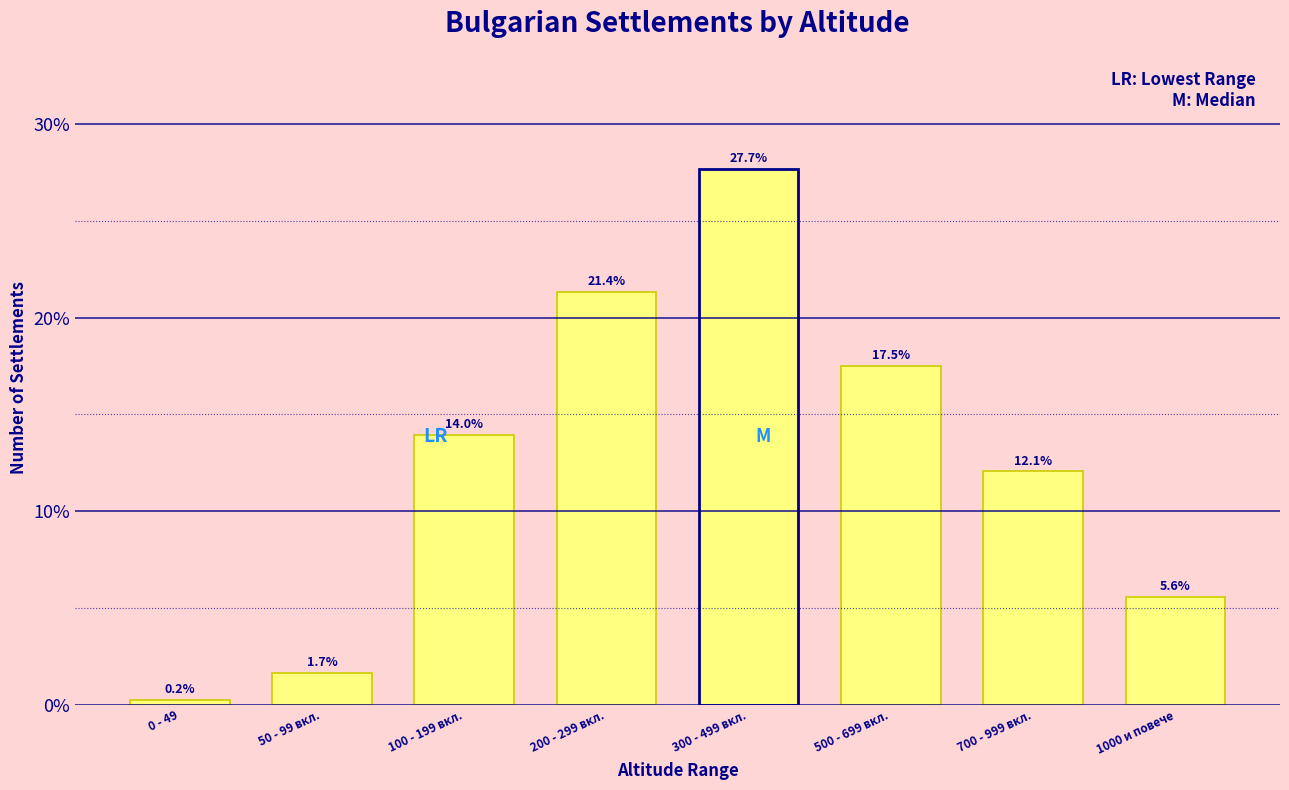

Reading right to left, what are all the values shown in this chart?

5.6	12.1	17.5	27.7	21.4	14.0	1.7	0.2